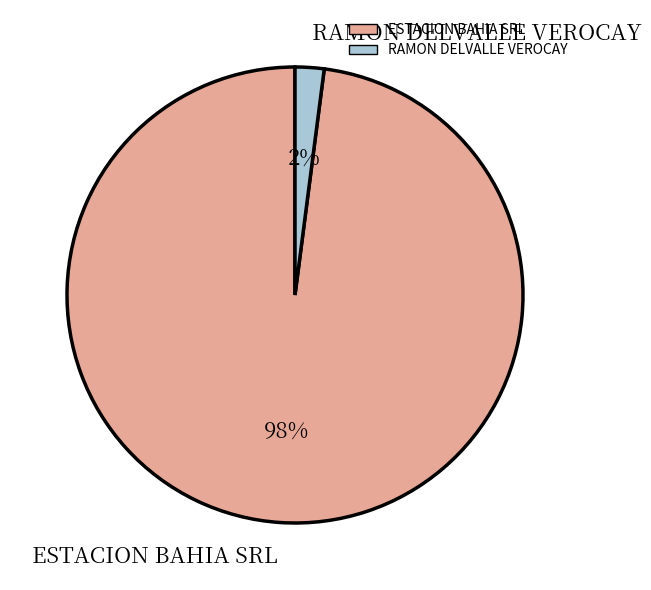

Is it true that RAMON DELVALLE VEROCAY is 2% of the pie?

True